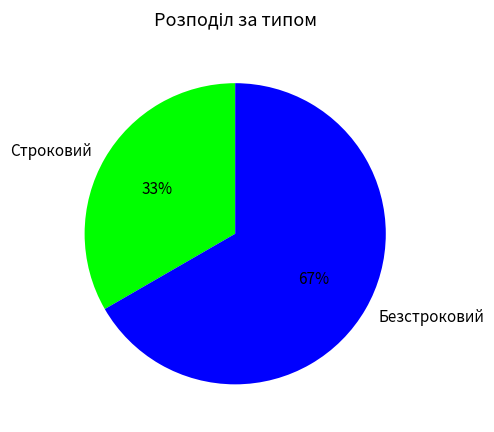

To the nearest percent, what is the average slice percentage?

50%